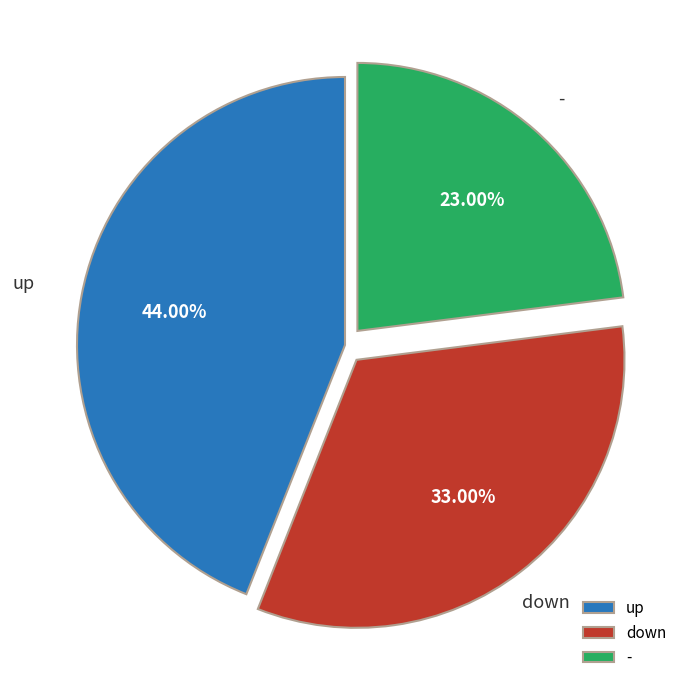

Count the number of slices in the pie.

3